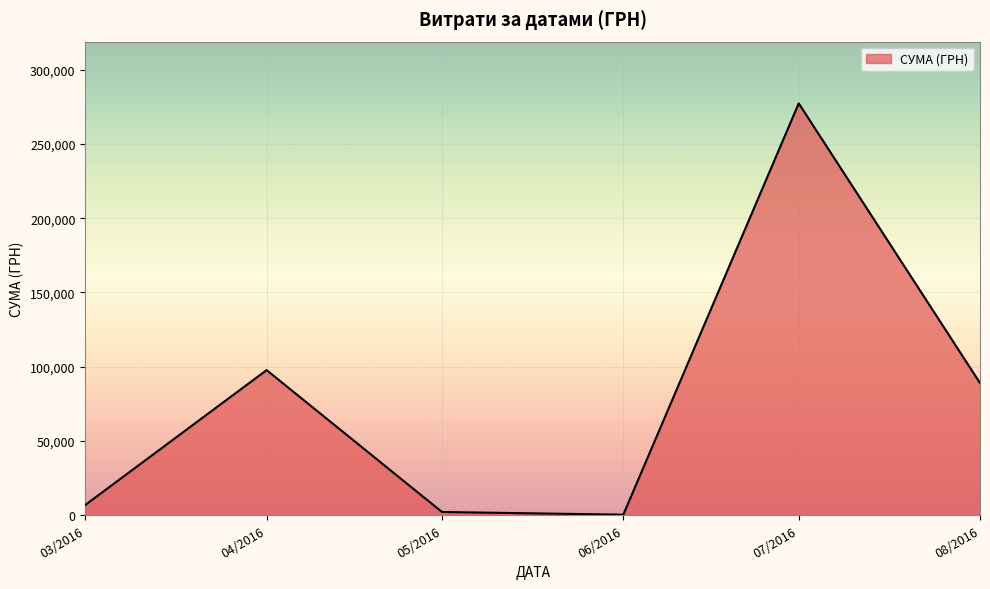

Approximately how many times larger is the value at 08/2016 compared to 07/2016?

0.3